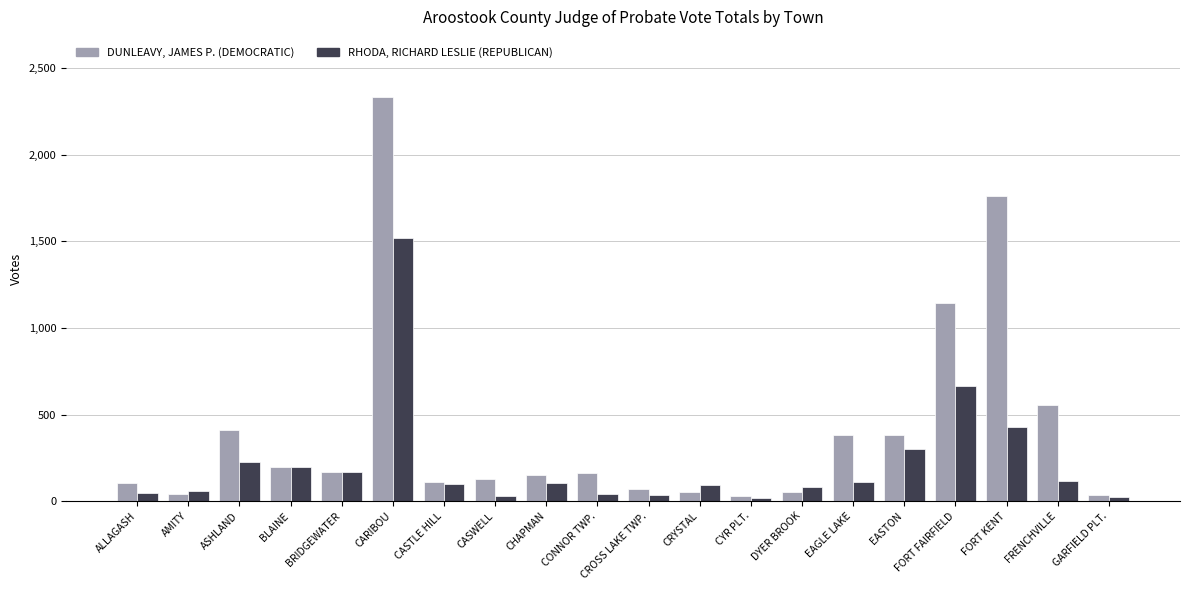

At how many categories does at least one series exceed 292?

7